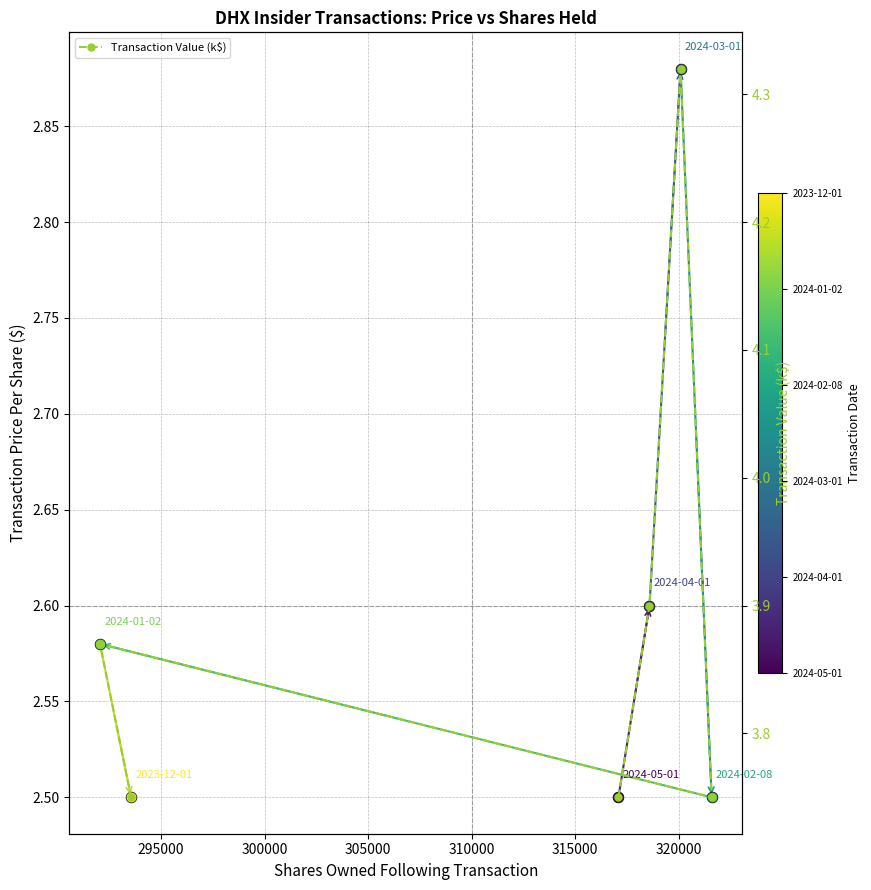

How many Transaction Value (k$) values are between 3 and 4?

5